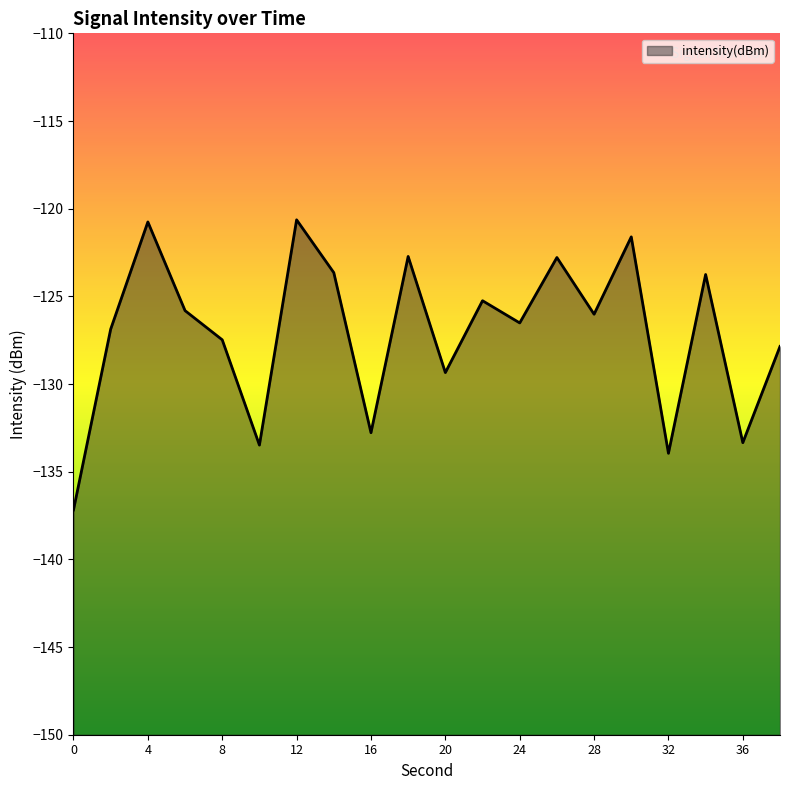

What is the value of the 8th point from the left?

-123.6